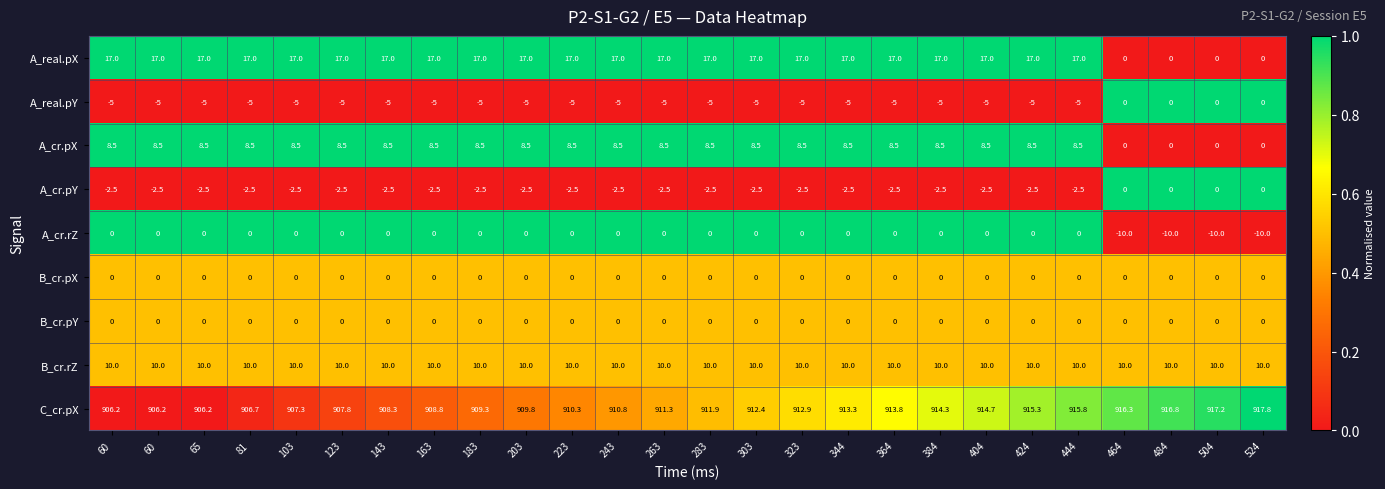

How many data points in A_cr.pY are above -2?

4